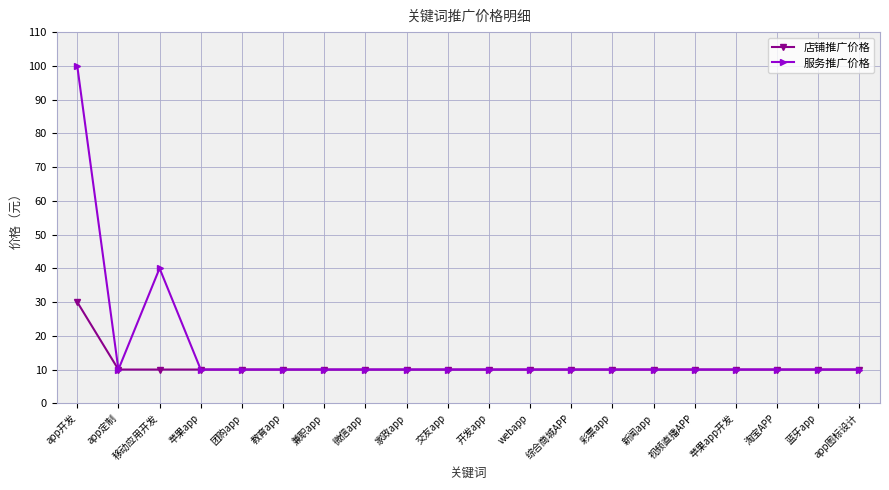

What are all the series names shown in the legend?

店铺推广价格, 服务推广价格